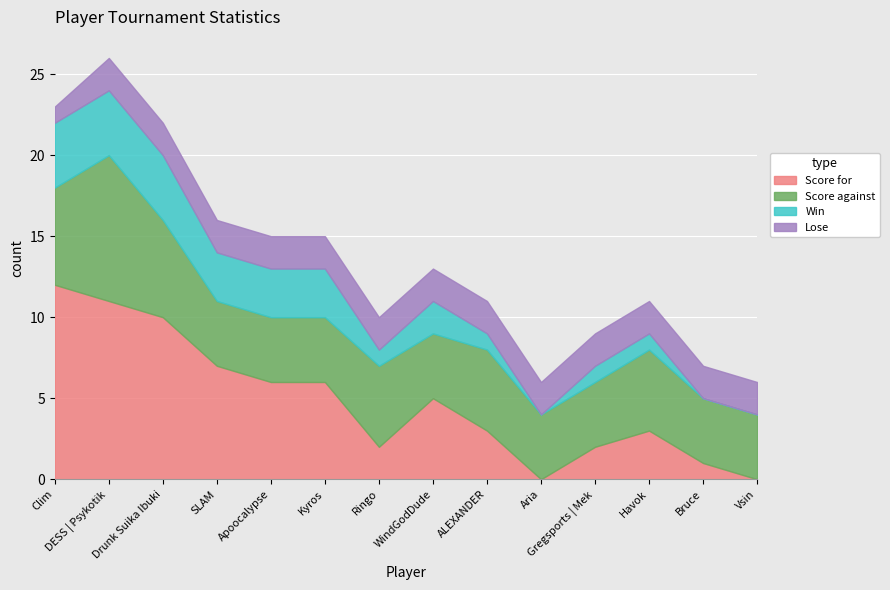

Rank the series at Apoocalypse from highest to lowest value.

Score for, Score against, Win, Lose